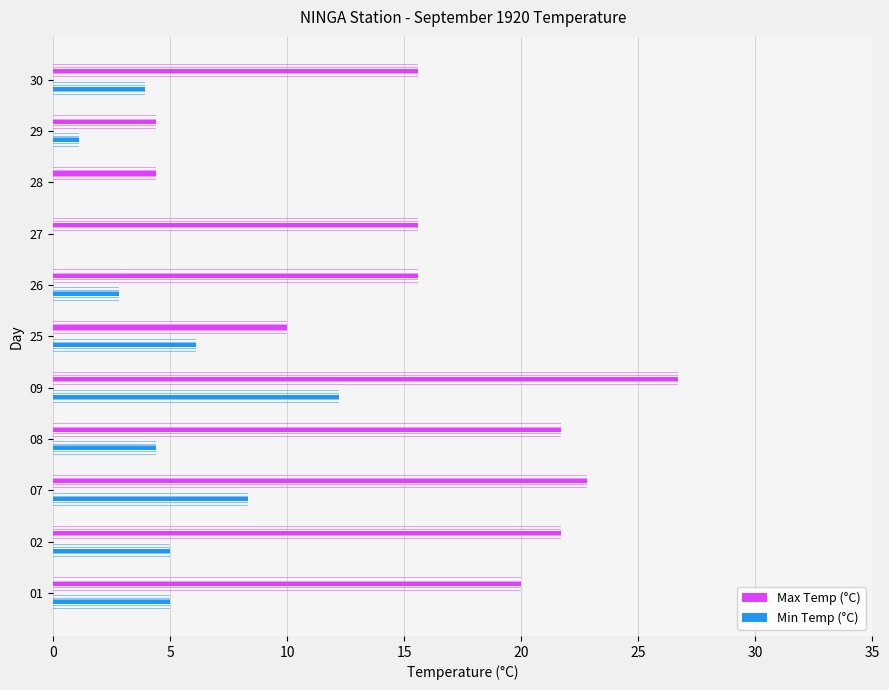

Between 01 and 29, which series saw the biggest shift?

Max Temp (°C)